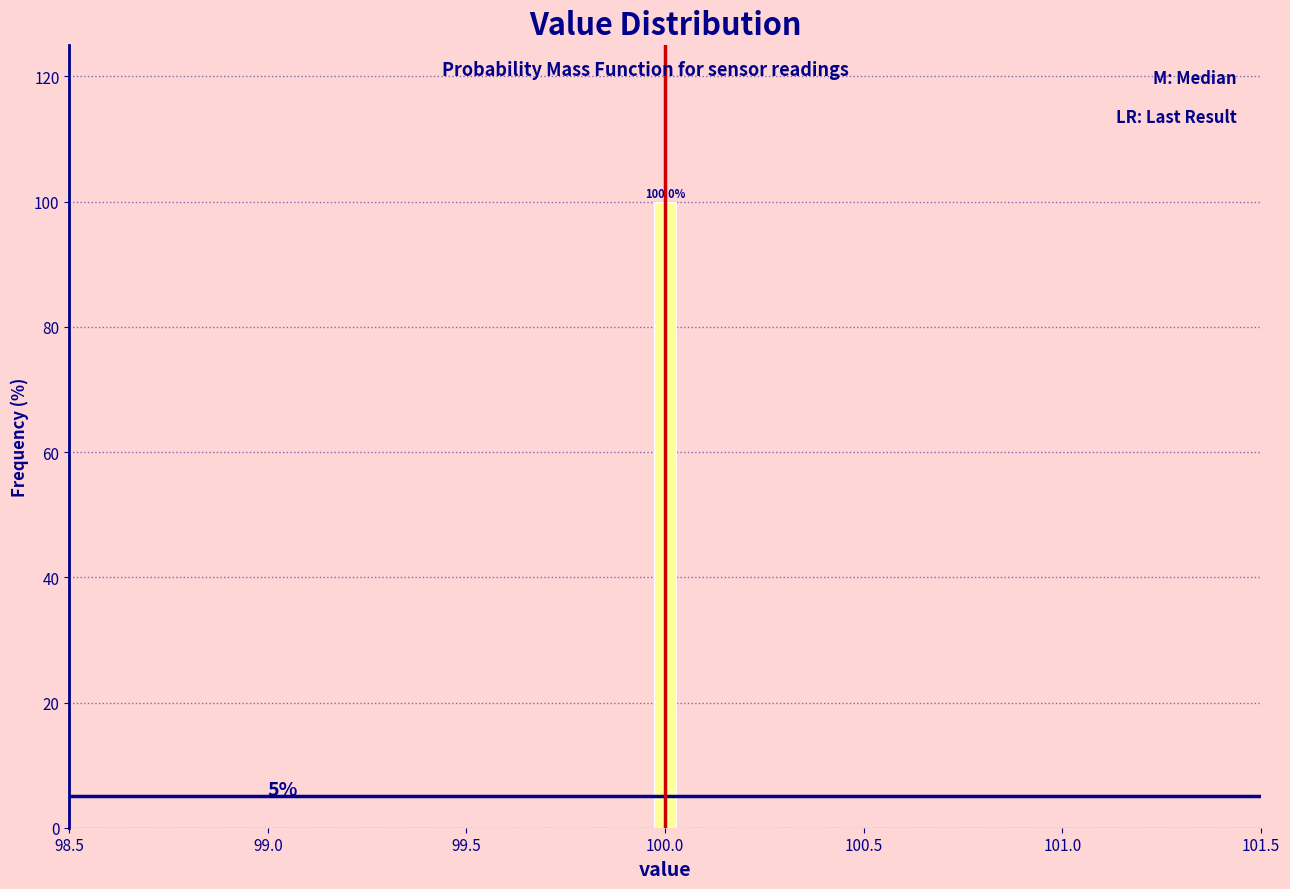

Read against the x-axis, roughly where is the centre of the tallest bar?

100.00